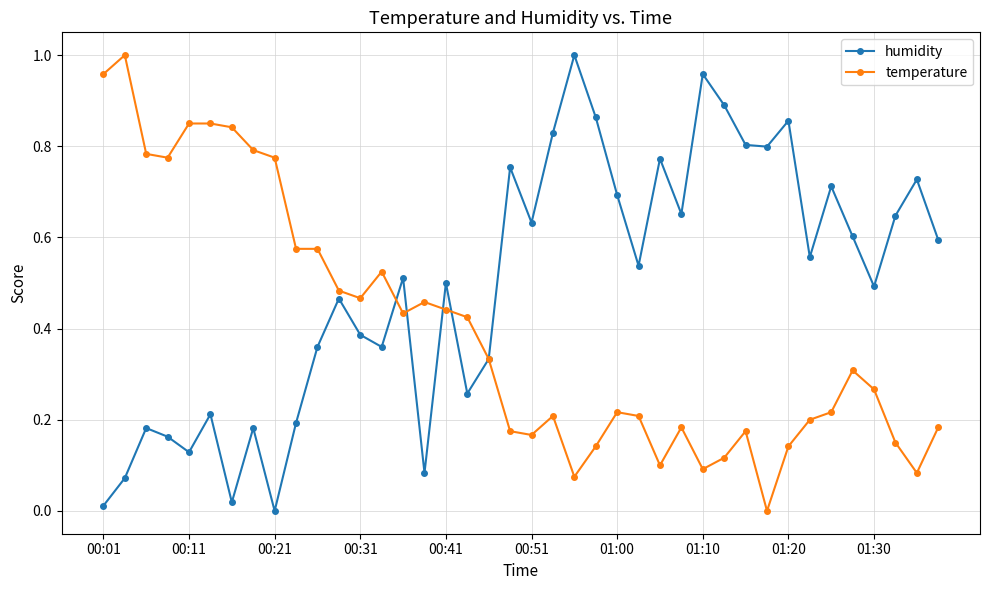

How many interior local valleys does the humidity series have?

12